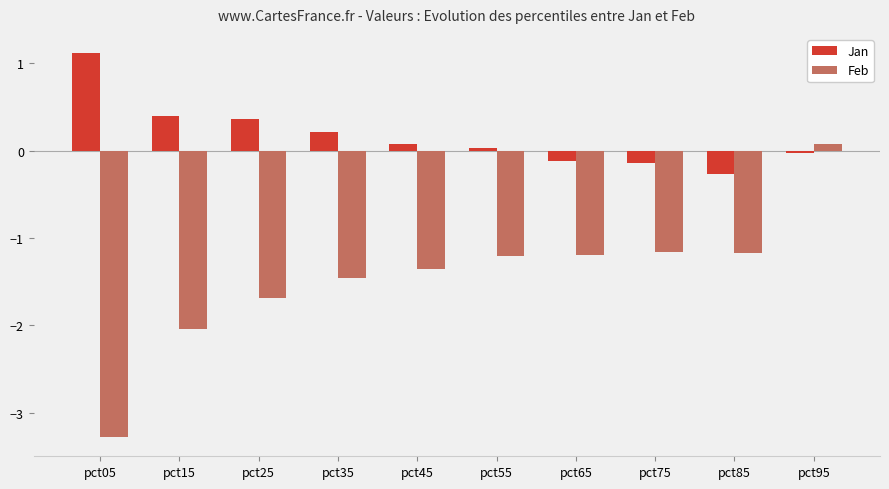

What is the highest value of the Jan series?

1.1